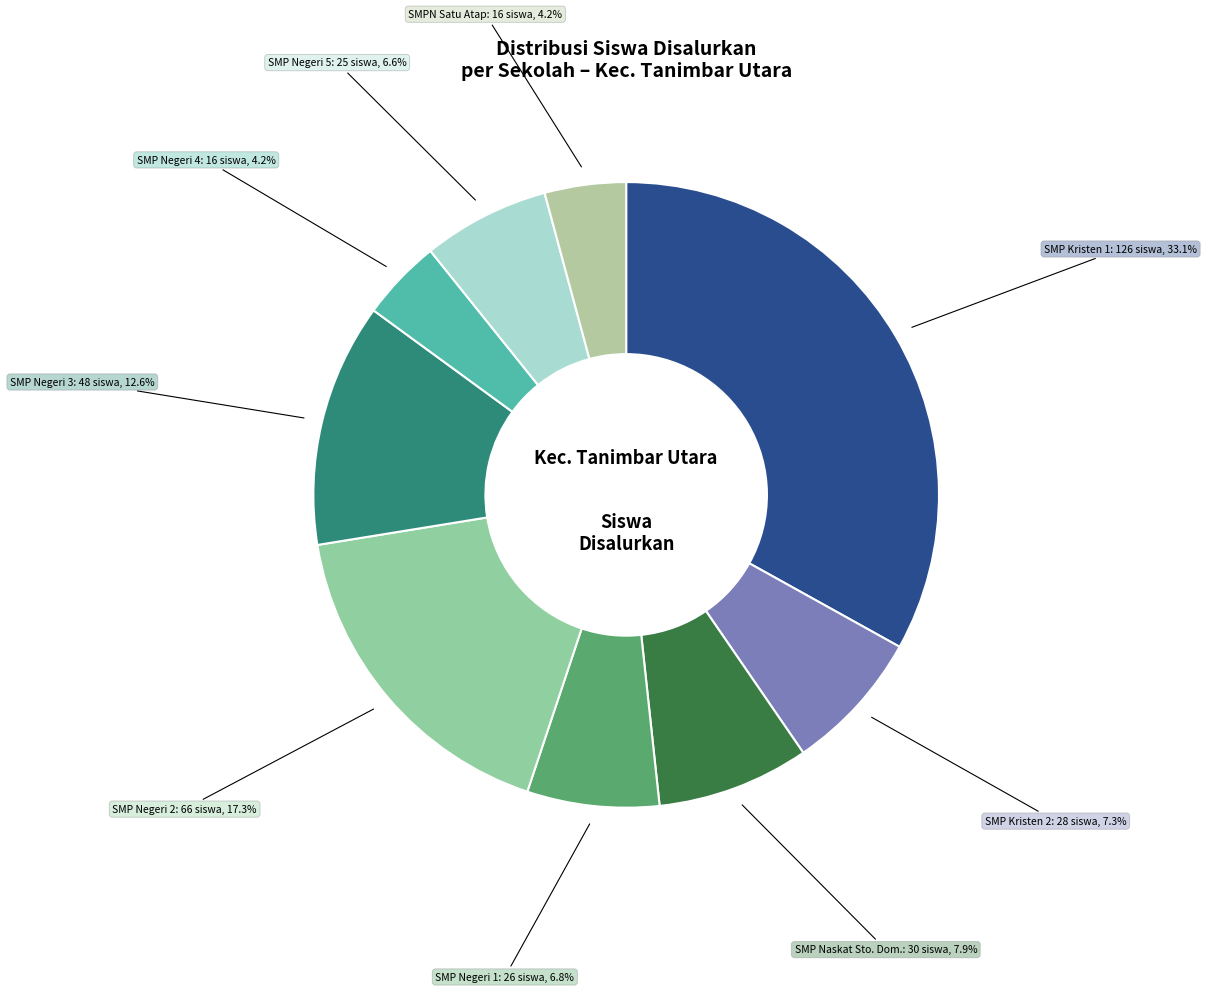

Which slice is the smallest?

SMP NEGERI 4 TANIMBAR UTARA